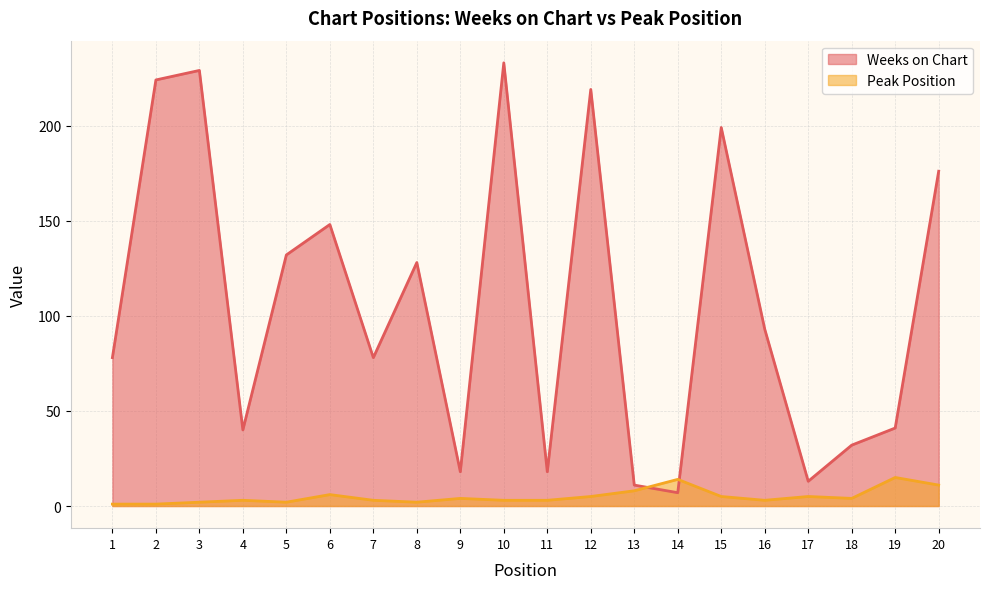

What is the maximum value shown in the chart?

233